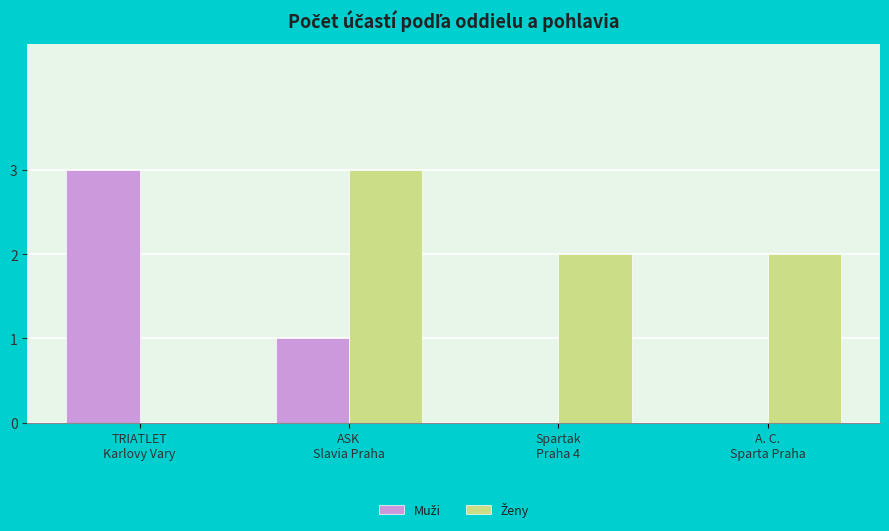

What is the greatest value displayed?

3